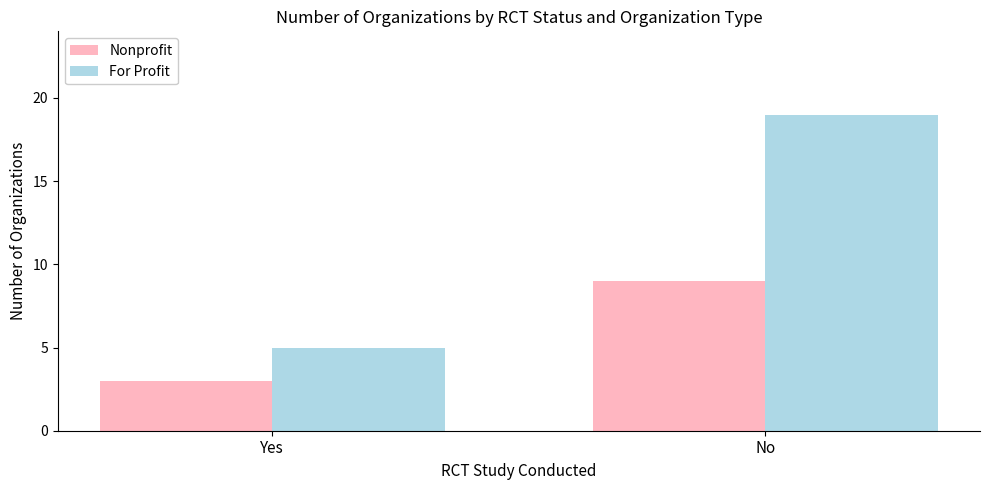

What are all the series names shown in the legend?

Nonprofit, For Profit